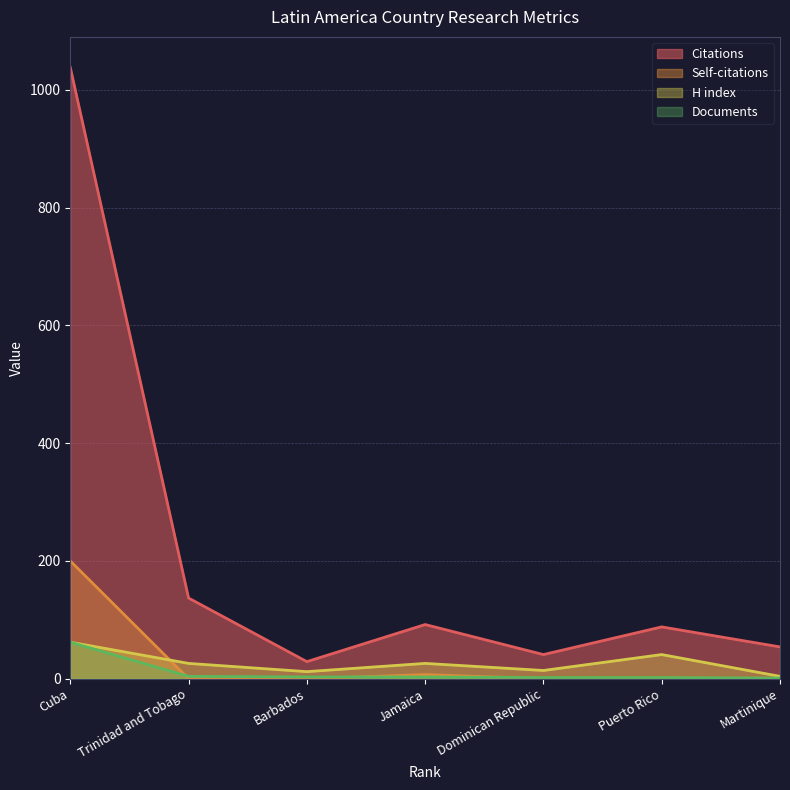

What is the sum of all Citations values?

1479